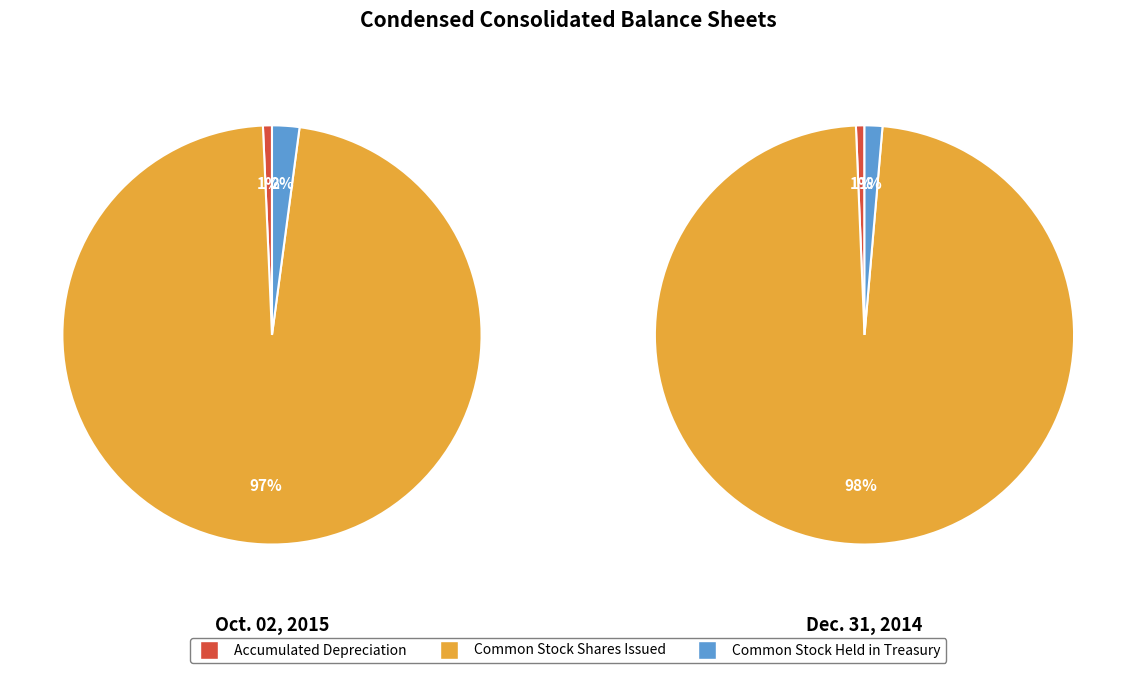

Count the number of slices in the pie.

3